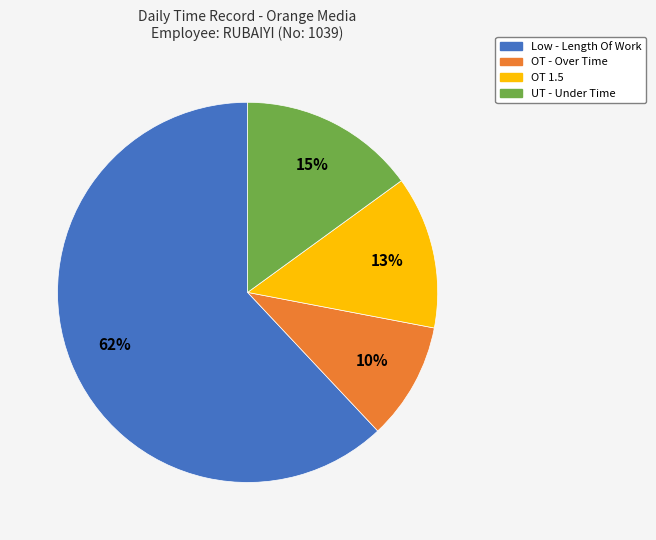

Do UT - Under Time and Low - Length Of Work together represent more than half of the pie?

Yes